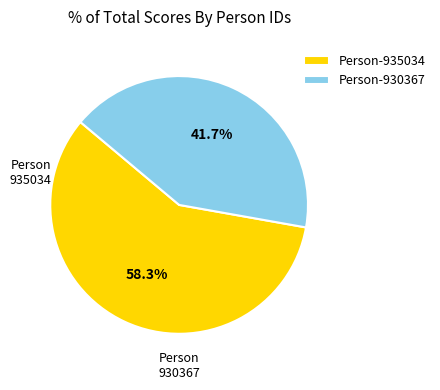

Rank the categories by value from highest to lowest.

Person-935034, Person-930367